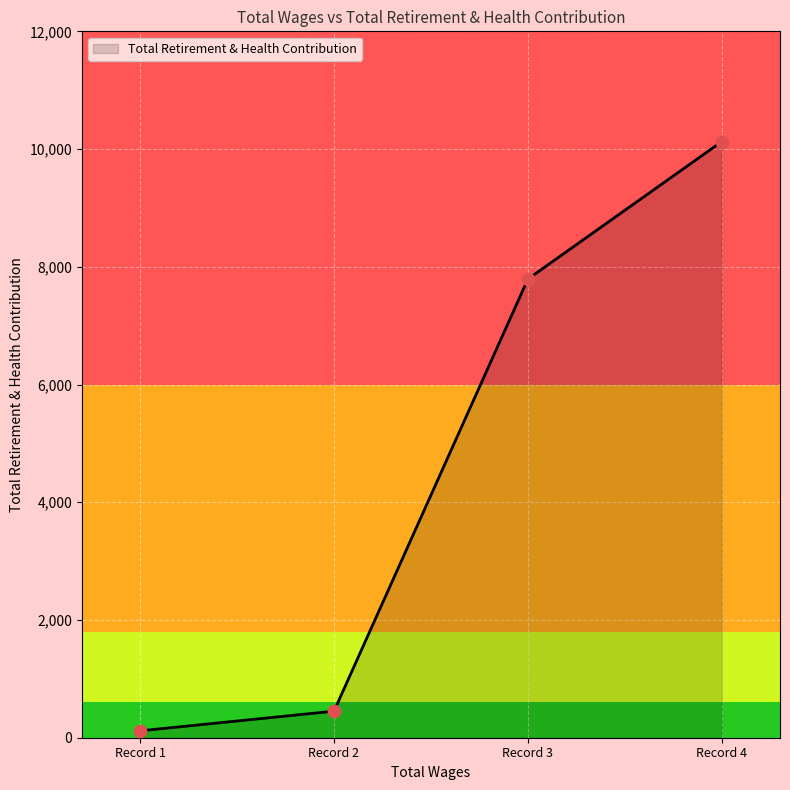

What is the ratio of the value at Record 3 to the value at Record 4?

0.8